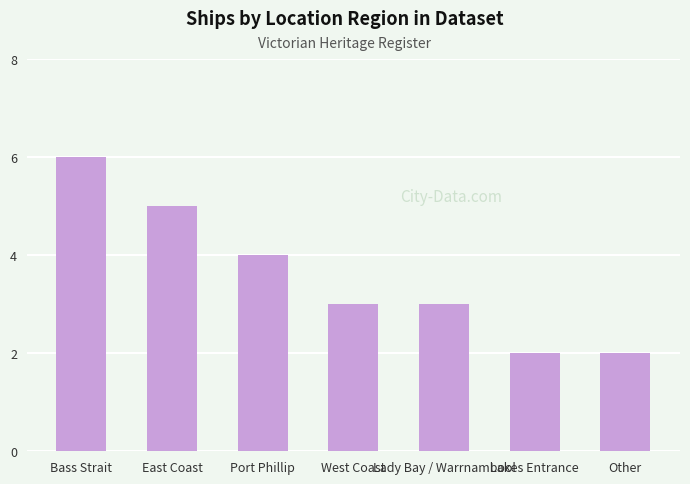

Reading left to right, list all the values displayed in this chart.

Bass Strait=6	East Coast=5	Port Phillip=4	West Coast=3	Lady Bay / Warrnambool=3	Lakes Entrance=2	Other=2